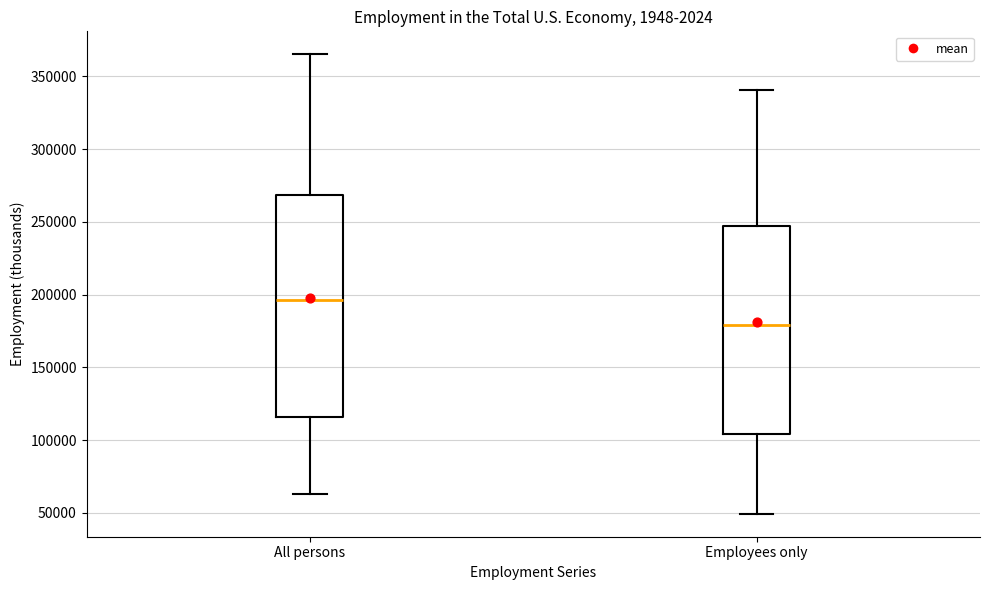

Reading left to right, read every box against the y-axis: the position of its median line, the range the box covers, and the ends of its whiskers. The values are not printed on the chart, so give them approximately, as read against the axis.

All persons: median 195000, box 115000 to 270000, whiskers 65000 to 365000
Employees only: median 180000, box 105000 to 245000, whiskers 50000 to 340000